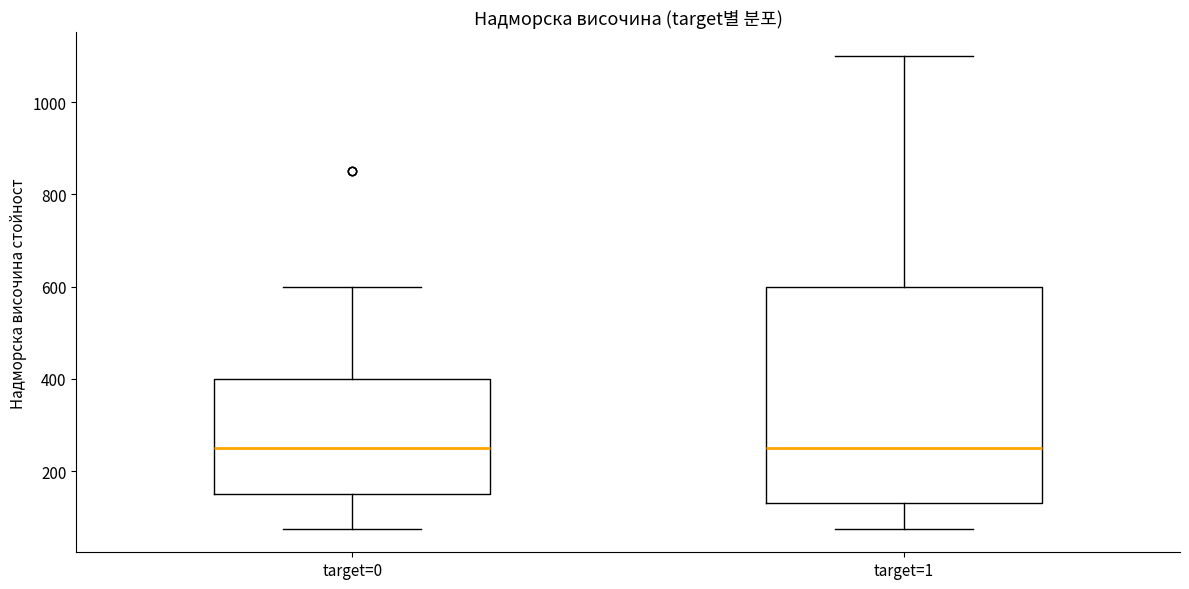

Reading left to right, read every box against the y-axis: the position of its median line, the range the box covers, and the ends of its whiskers. The values are not printed on the chart, so give them approximately, as read against the axis.

target=0: median 260, box 160 to 400, whiskers 80 to 600
target=1: median 260, box 140 to 600, whiskers 80 to 1100